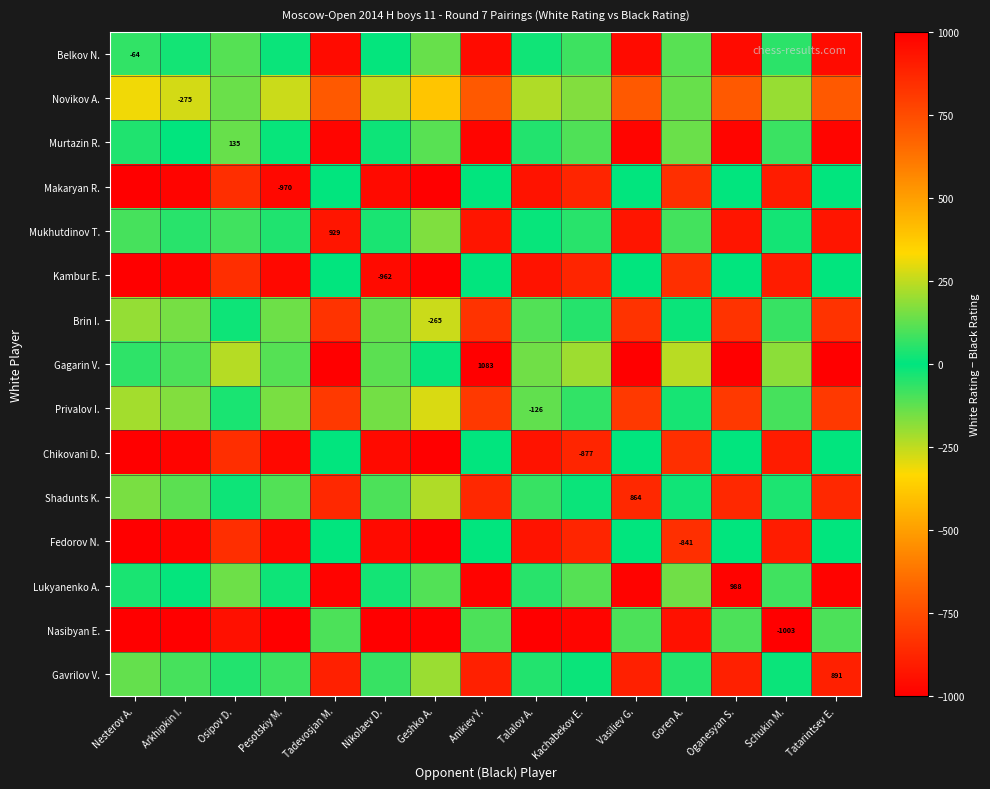

Which label corresponds to the largest value in the chart?

Tadevosjan M.